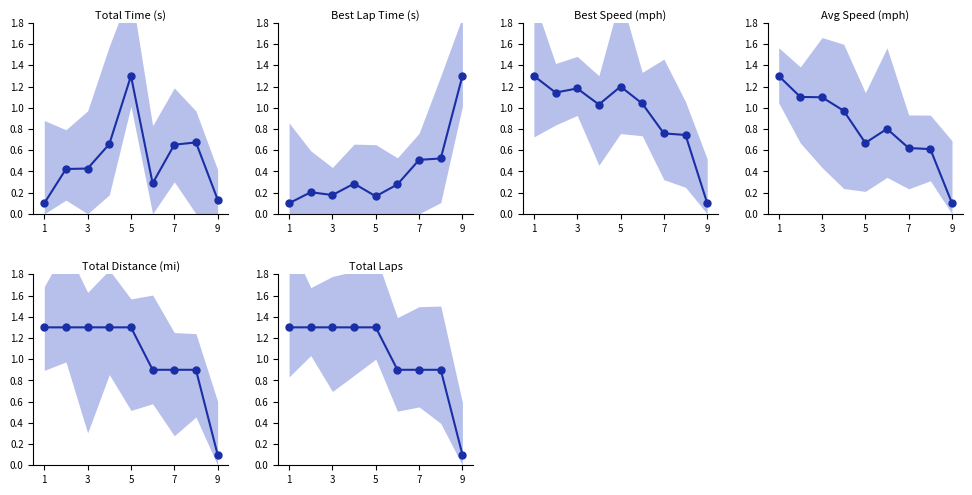

Between 6 and 1, which is larger?

6